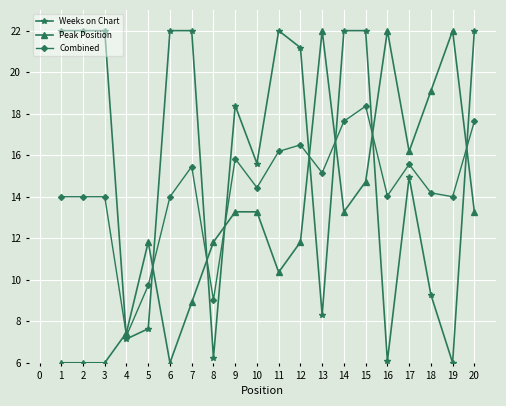

What is the difference between the highest and lowest values at 16?

15.9